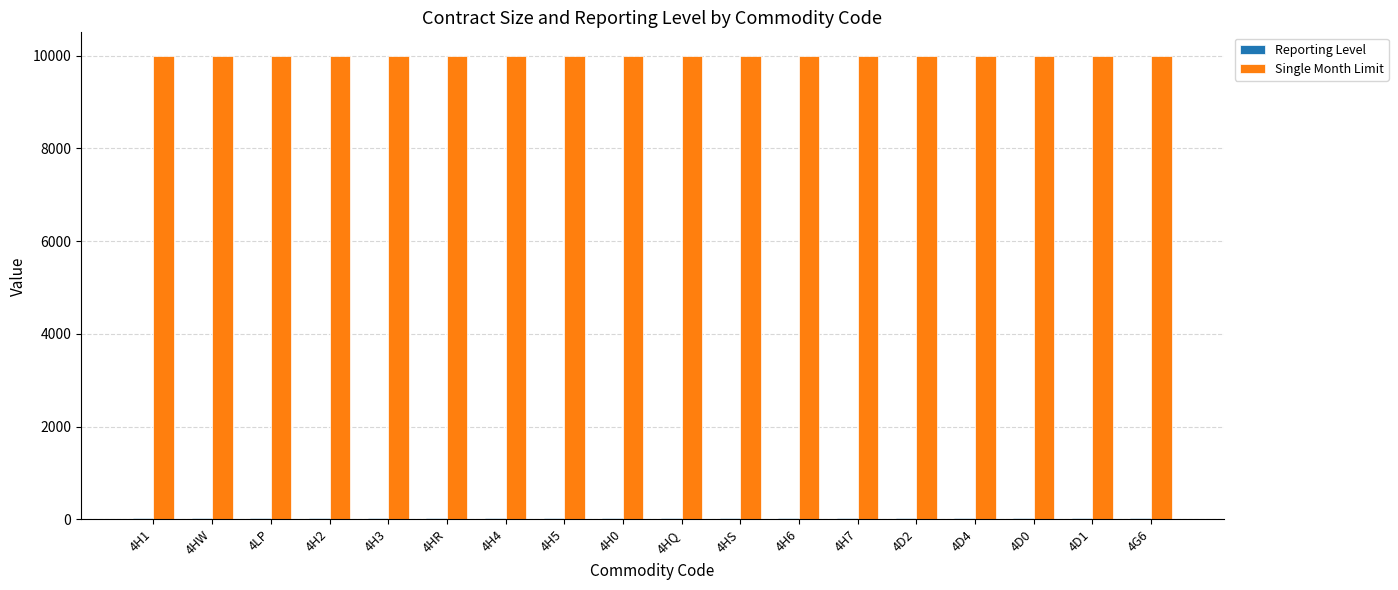

The value of Single Month Limit at 4H3 is 10000. True or false?

True